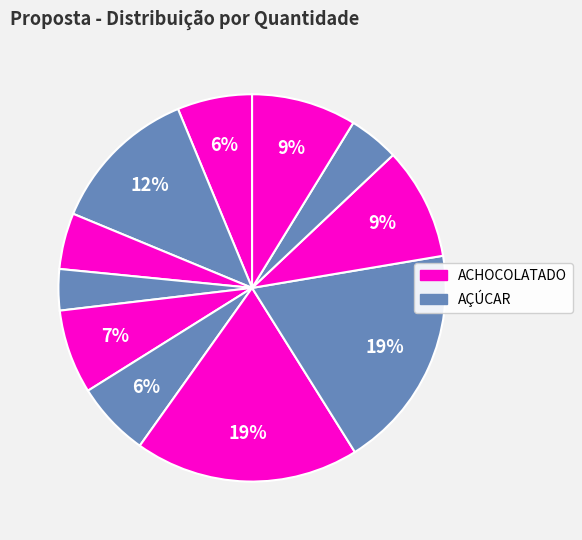

How many segments does this pie chart have?

11